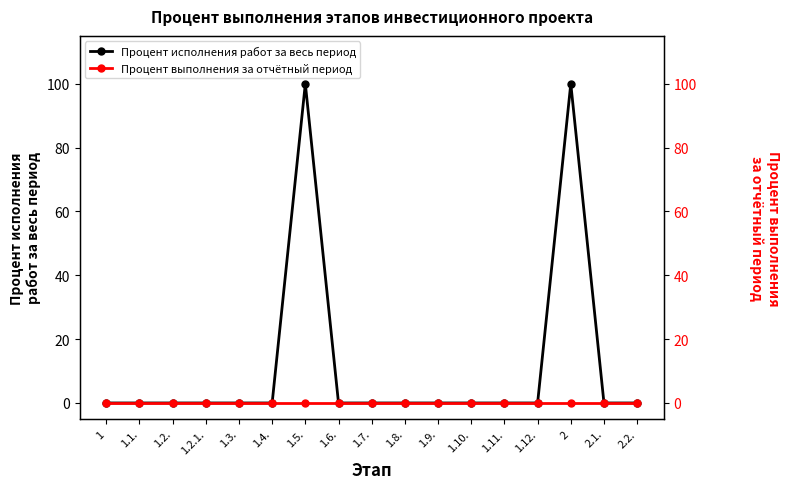

Reading left to right, extract all data points from this chart.

Процент исполнения работ за весь период: 0	0	0	0	0	0	100	0	0	0	0	0	0	0	100	0	0
Процент выполнения за отчётный период: 0	0	0	0	0	0	0	0	0	0	0	0	0	0	0	0	0